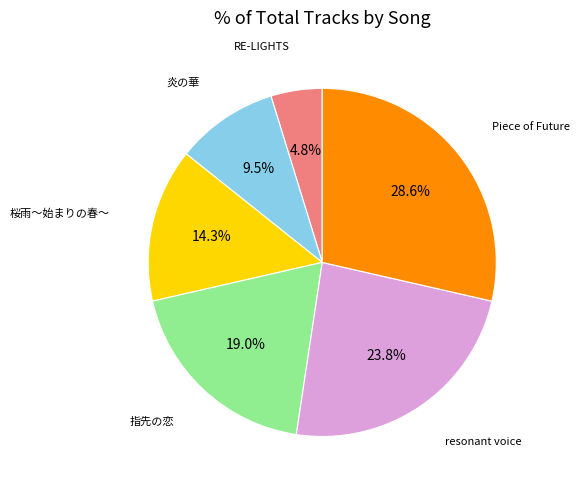

Is there any slice that represents more than half of the pie?

No